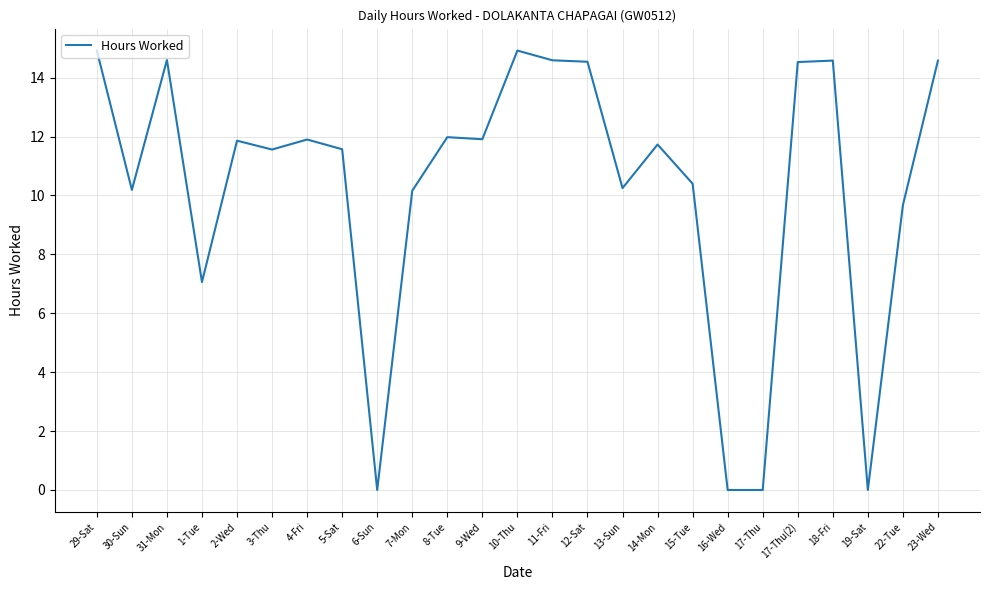

What is the ratio of the value at 31-Mon to the value at 2-Wed?

1.2